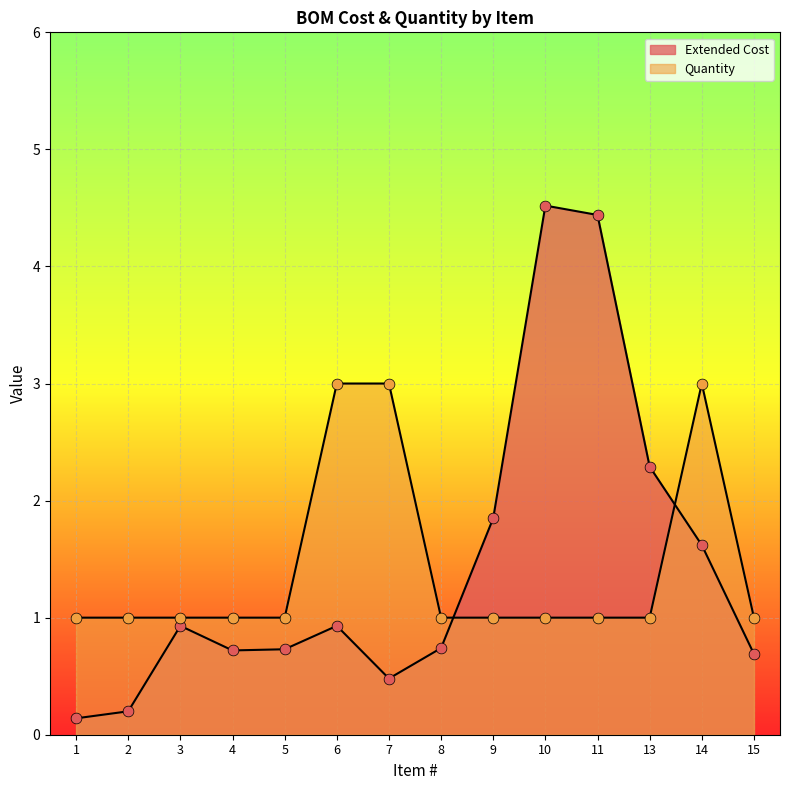

Which series reaches the minimum Y coordinate?

Extended Cost